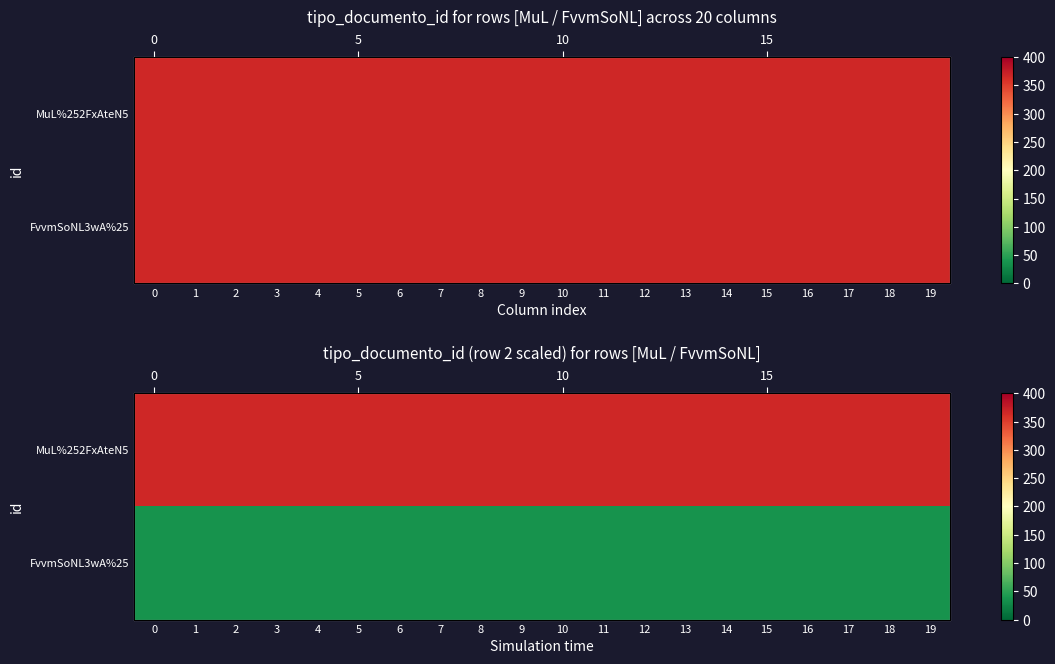

What is the smallest value displayed?

36.6